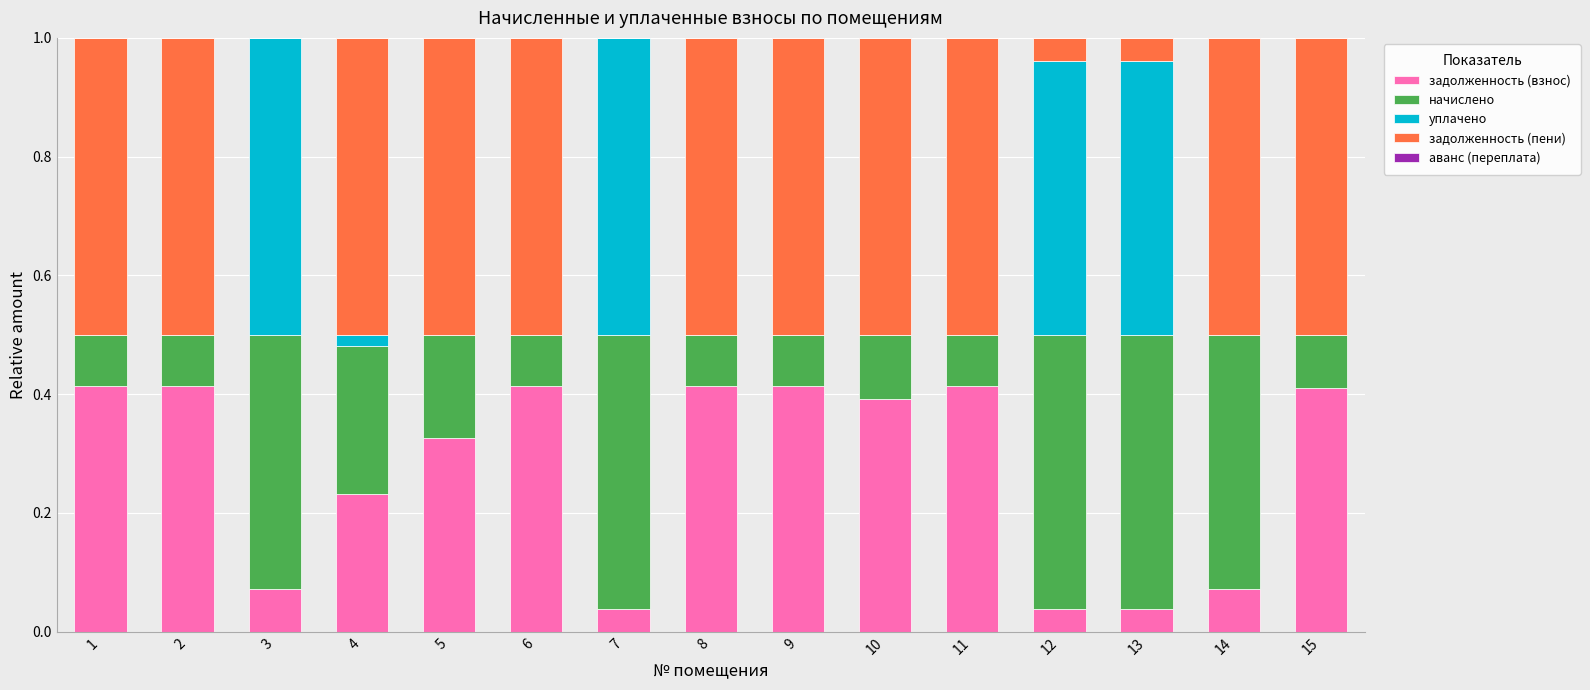

The задолженность (взнос) series shows 0.1 at 2. True or false?

False